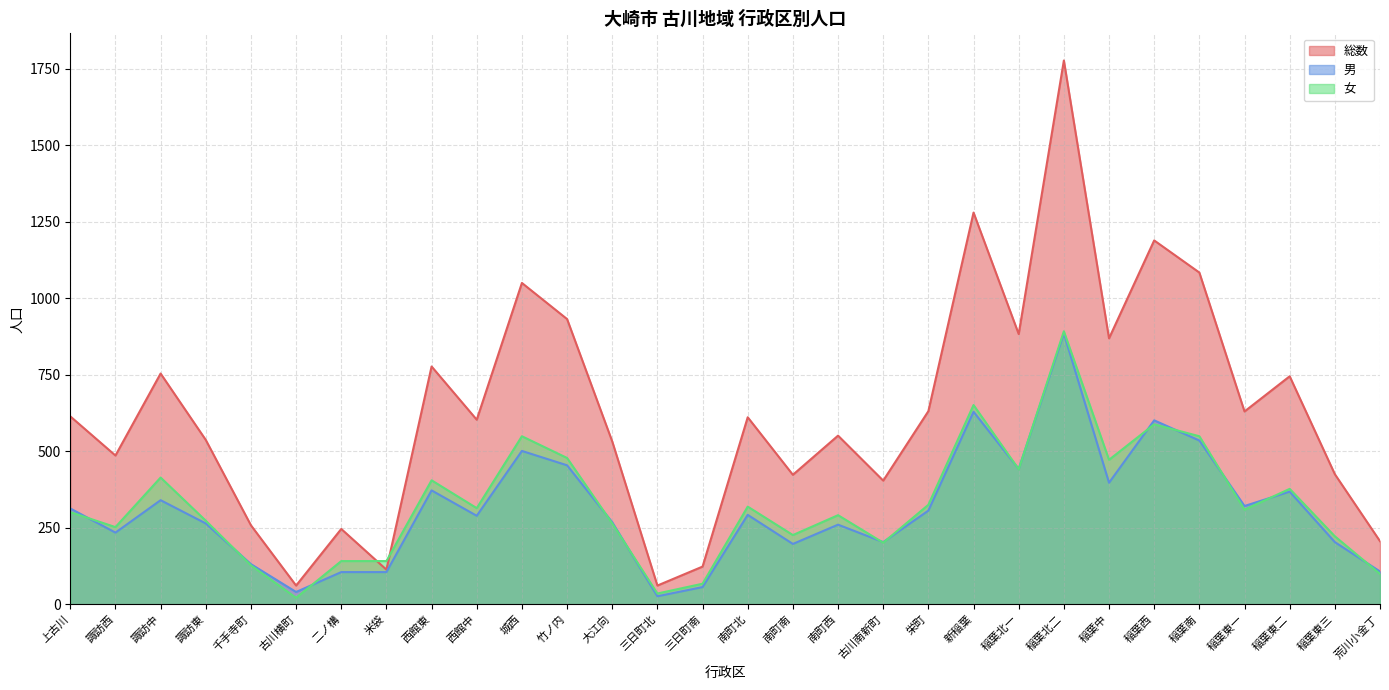

How many lines are shown in the chart?

3